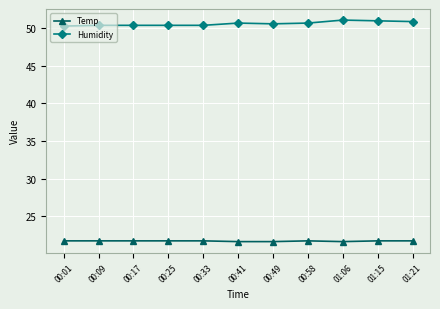

What is the total value across all series at 00:09?

72.1